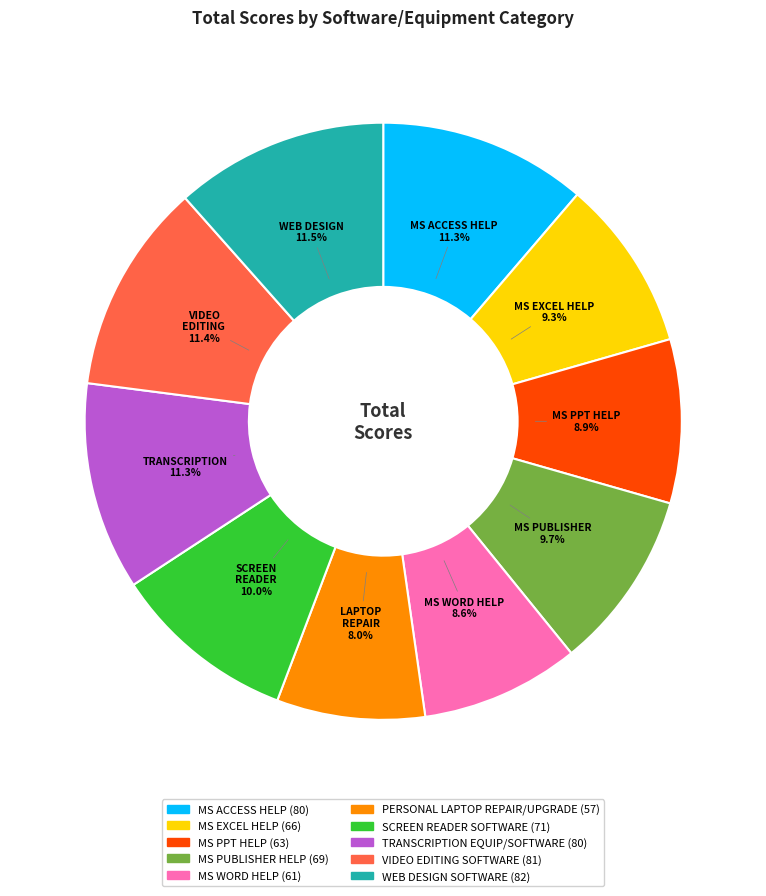

Does any single category account for the majority?

No